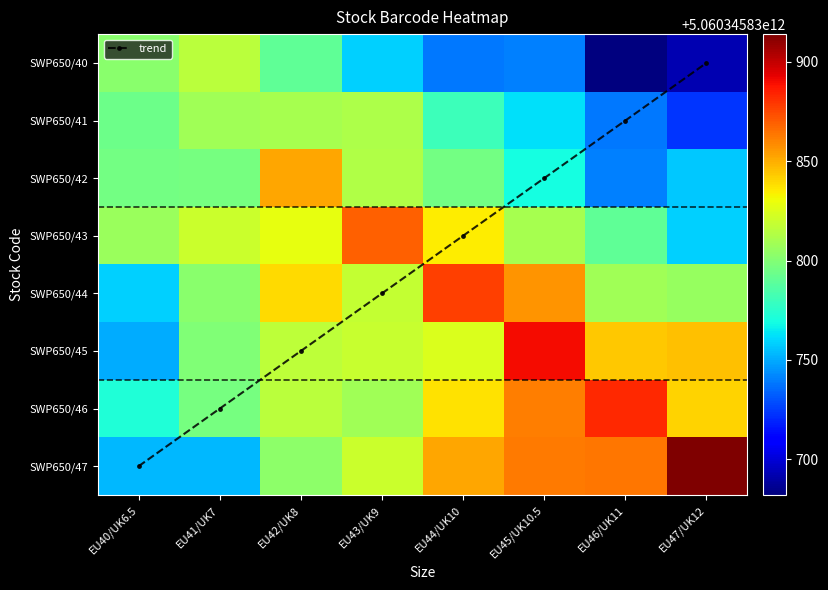

What is the difference between the trend values at EU43/UK9 and EU44/UK10?

1